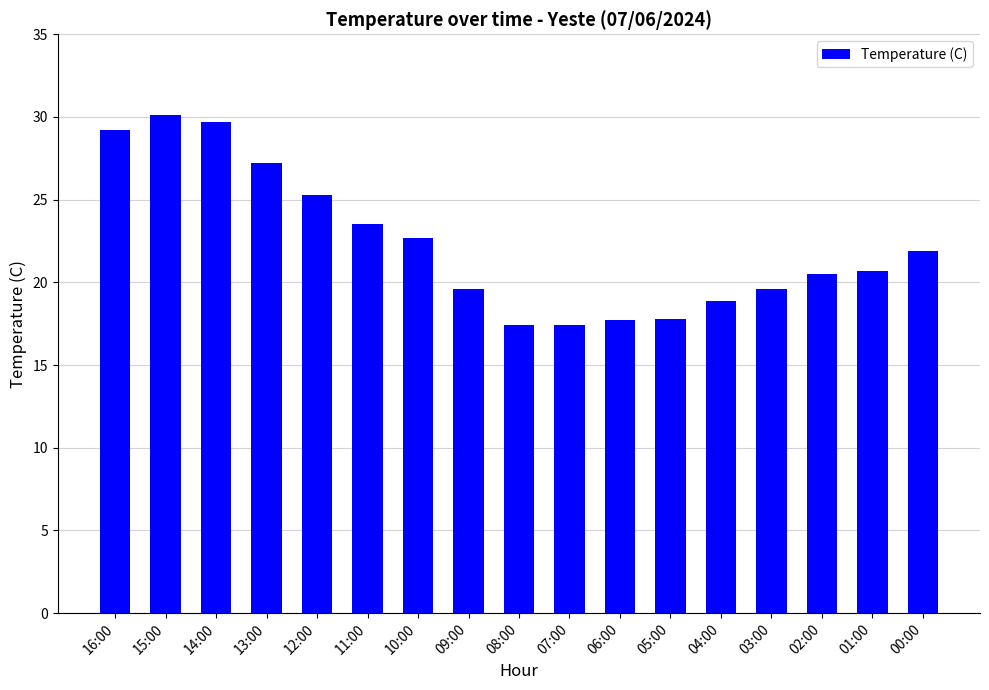

Is it true that the value at 13:00 is 27.2?

True